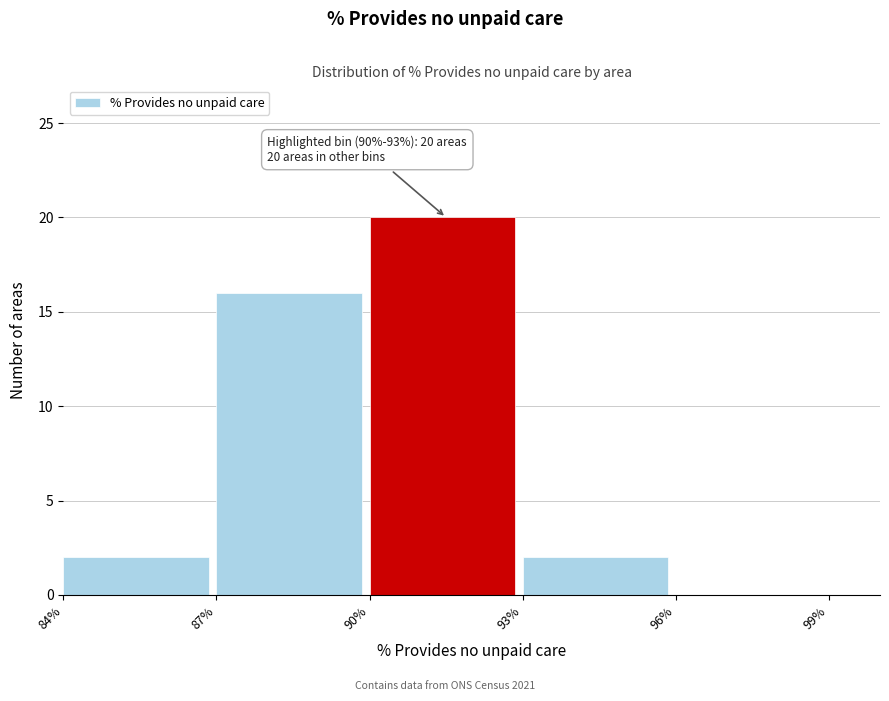

Which range on the x-axis has the tallest bar?

90% to 93%